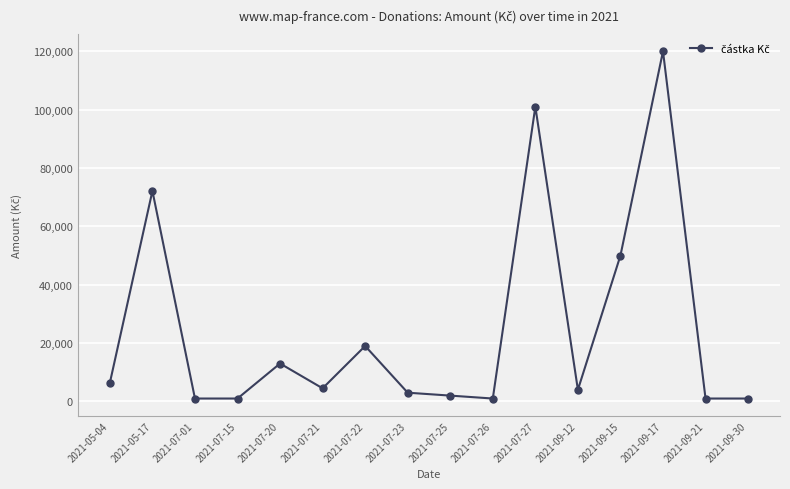

At which category does the chart reach its peak across all series?

2021-09-17